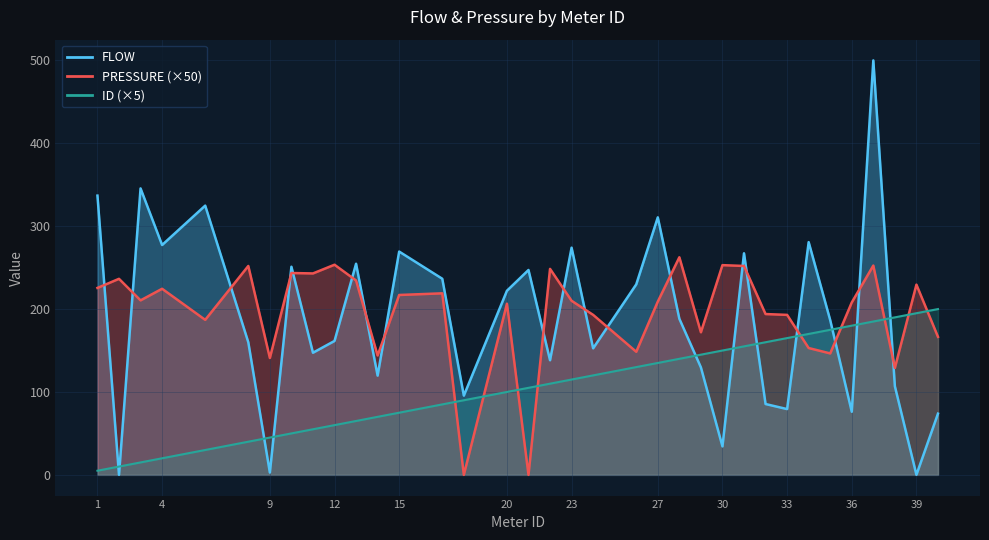

Reading left to right, transcribe all the data shown in this chart.

FLOW: 336.9	0.1	345.6	277.3	324.8	159.9	2.8	251.1	147.3	161.6	254.7	119.7	269.4	236.6	95.6	222.1	247.2	138.3	274.1	152.7	229.8	310.6	188.3	129.7	34.3	267.3	85.5	79.3	280.8	186.6	76.1	500.0	106.9	0.1	73.8
PRESSURE (×50): 225.5	236.5	210.5	224.5	187.0	252.0	141.0	243.5	243.0	253.5	234.5	144.0	217.0	219.0	0.0	206.5	0.0	248.5	210.0	193.0	148.5	209.0	262.5	172.0	253.0	252.0	194.0	193.0	153.0	146.5	208.0	252.5	129.0	229.5	166.5
ID (×5): 5.0	10.0	15.0	20.0	30.0	40.0	45.0	50.0	55.0	60.0	65.0	70.0	75.0	85.0	90.0	100.0	105.0	110.0	115.0	120.0	130.0	135.0	140.0	145.0	150.0	155.0	160.0	165.0	170.0	175.0	180.0	185.0	190.0	195.0	200.0